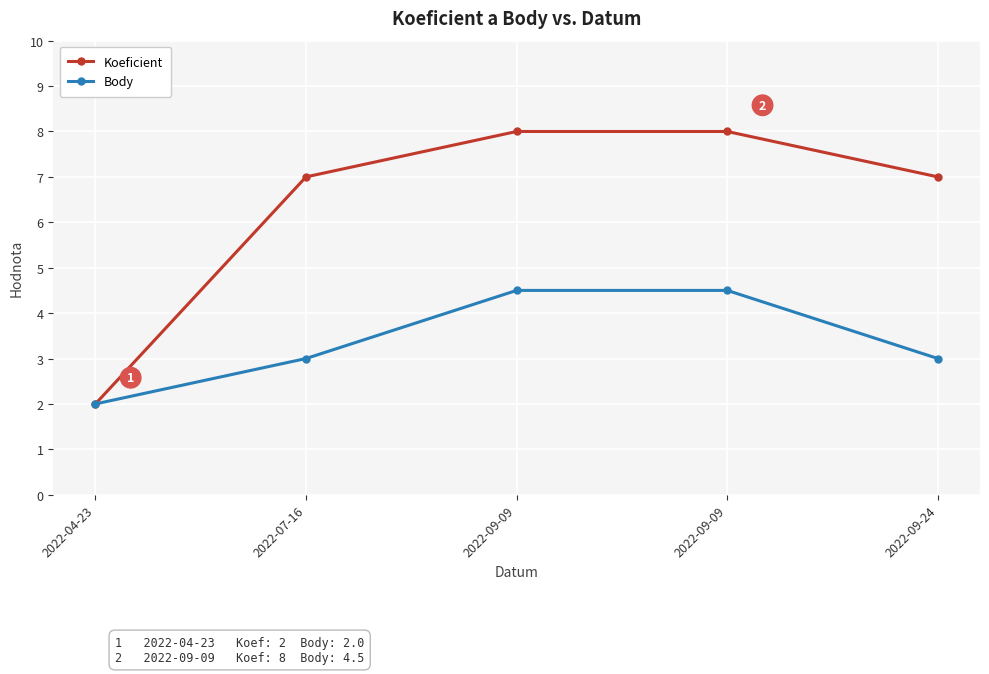

At which category is the sum across all series the highest?

2022-09-09